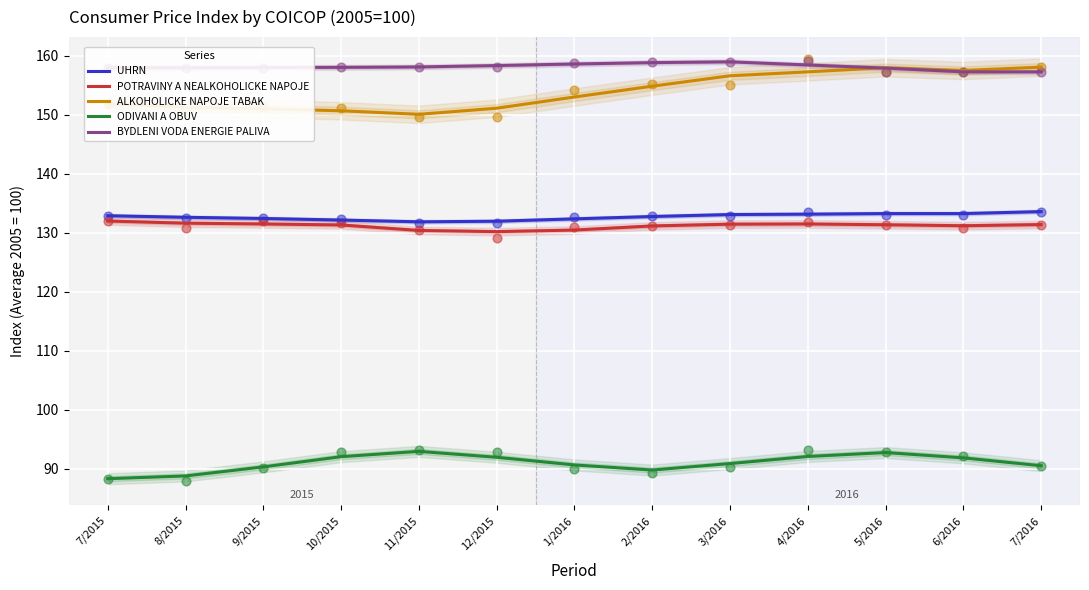

At how many categories does at least one series exceed 108?

13